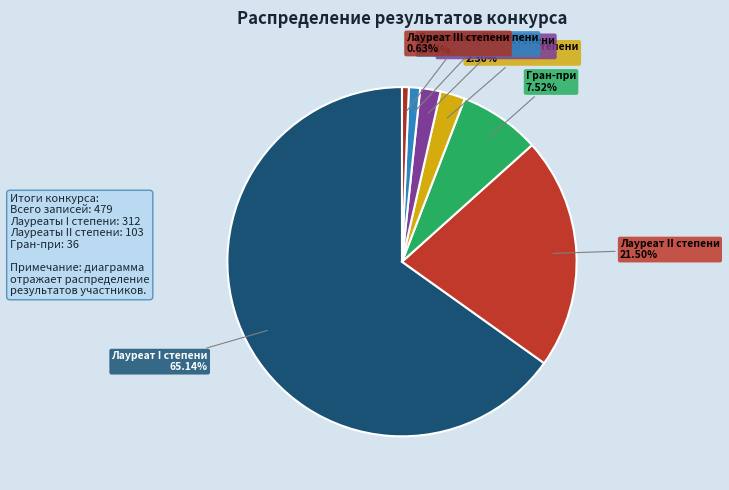

To the nearest percent, what is the combined percentage of Лауреат II степени and Лауреат III степени?

22%